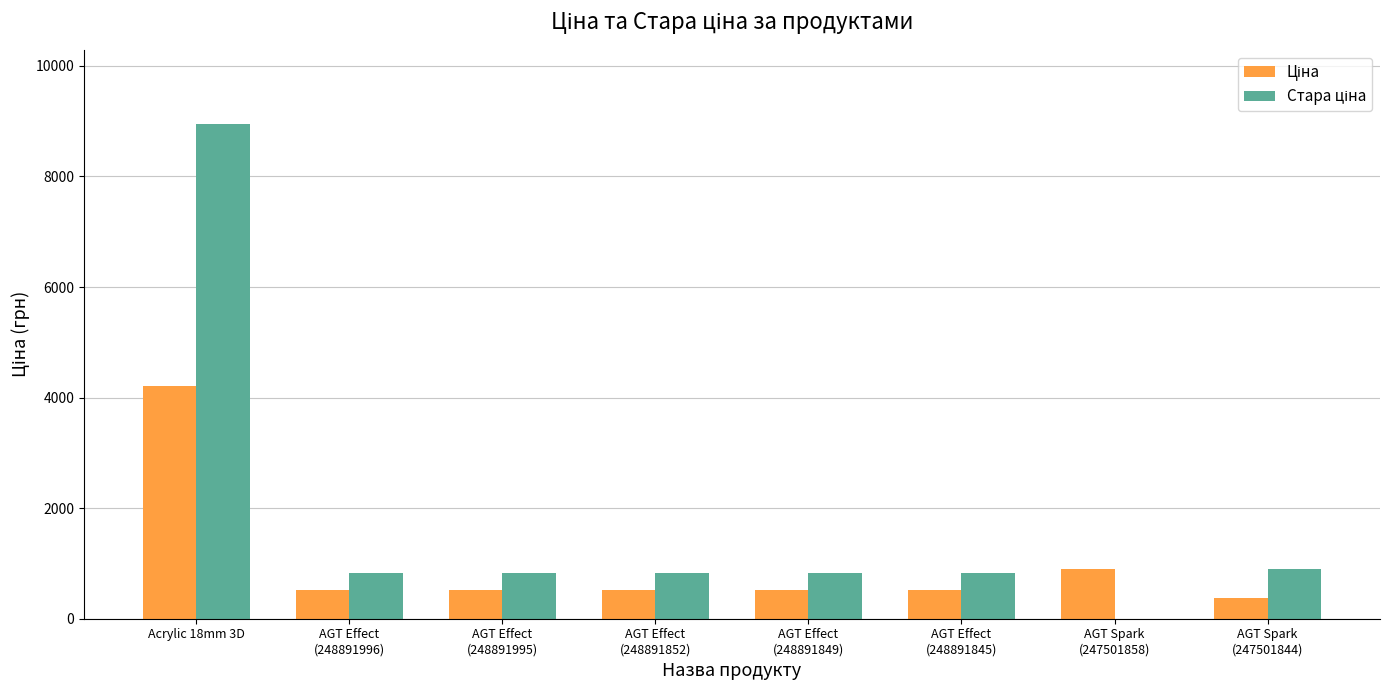

At which category is the sum across all series the highest?

Acrylic 18mm 3D